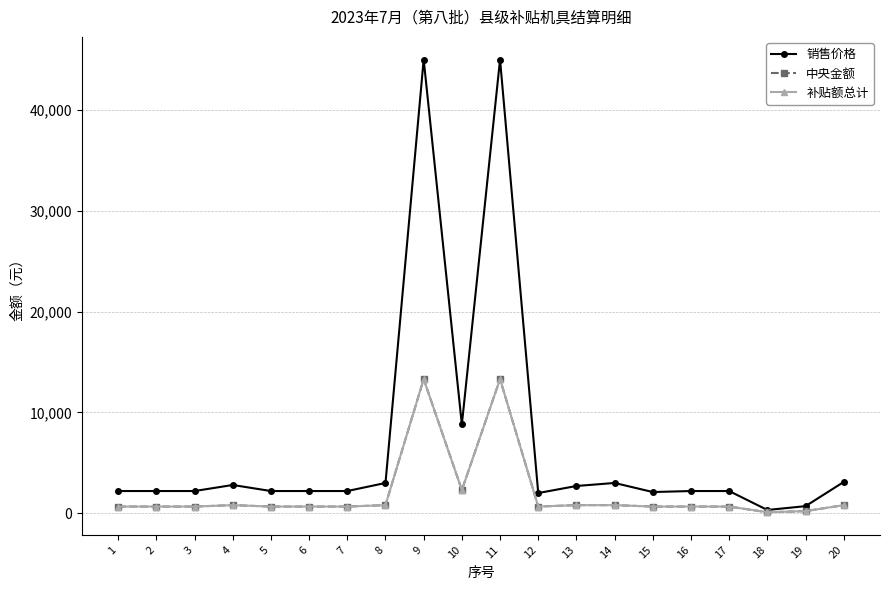

Is this an area chart (filled region under the line)?

No